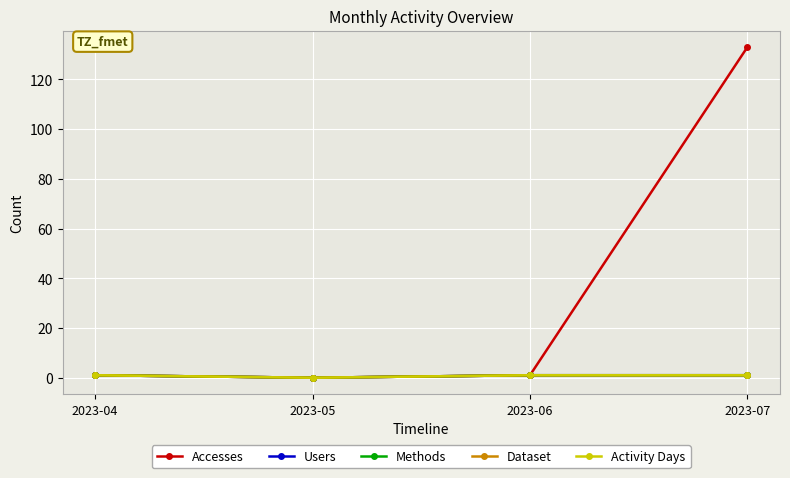

At which category does Accesses reach its first local valley?

2023-05